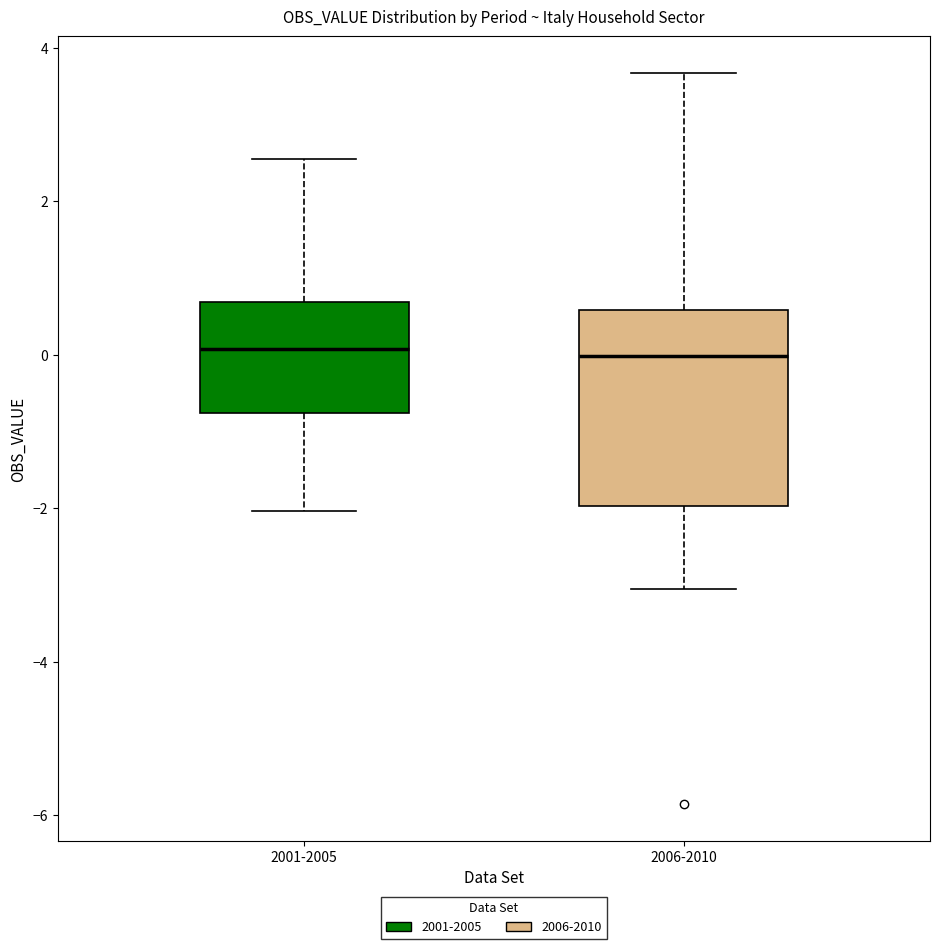

Reading left to right, read every box against the y-axis: the position of its median line, the range the box covers, and the ends of its whiskers. The values are not printed on the chart, so give them approximately, as read against the axis.

2001-2005: median 0.0, box -0.8 to 0.6, whiskers -2.0 to 2.6
2006-2010: median 0.0, box -2.0 to 0.6, whiskers -3.0 to 3.6